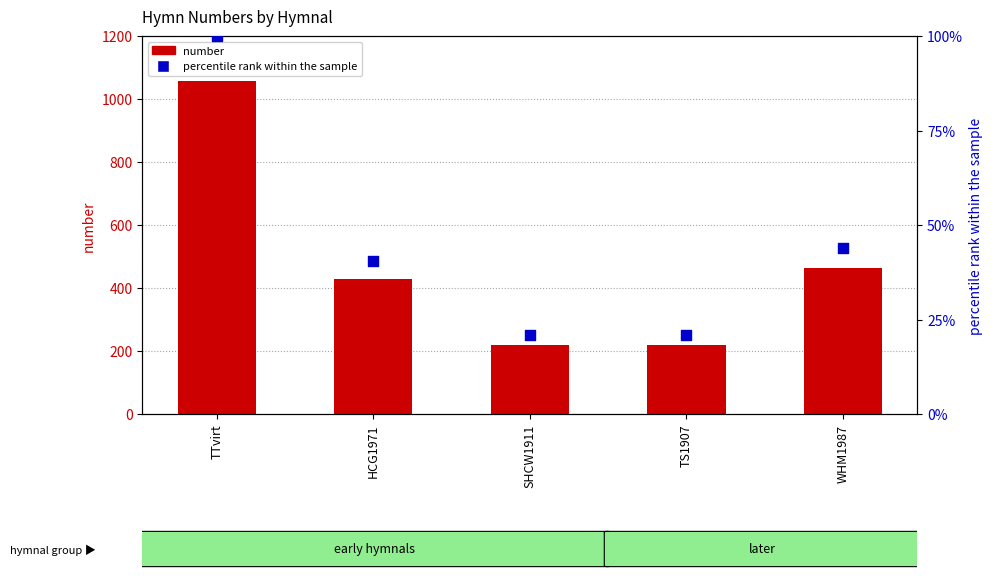

Which series reaches the maximum Y coordinate?

number